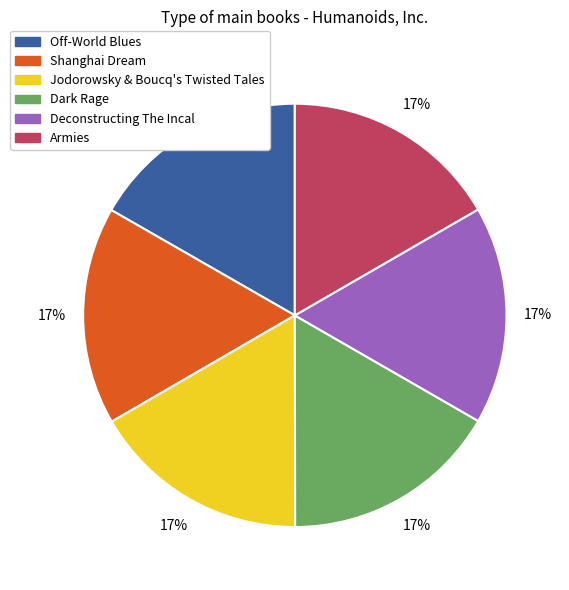

Count the number of slices in the pie.

6